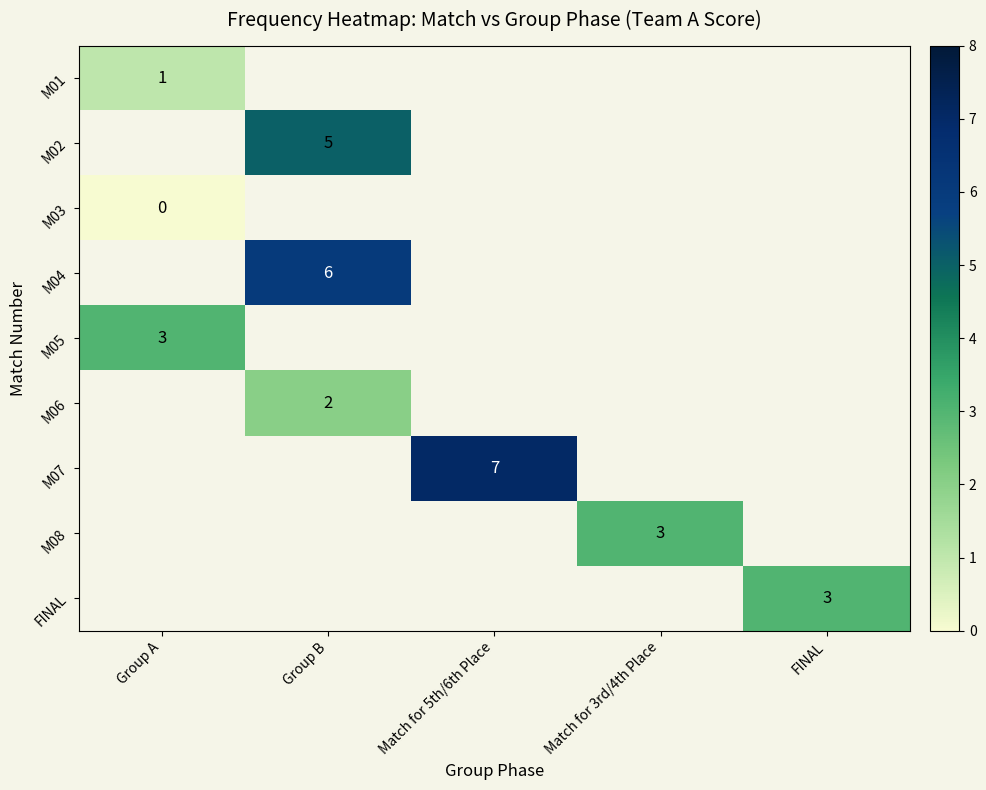

The value of M05 at Group A is 3. True or false?

True